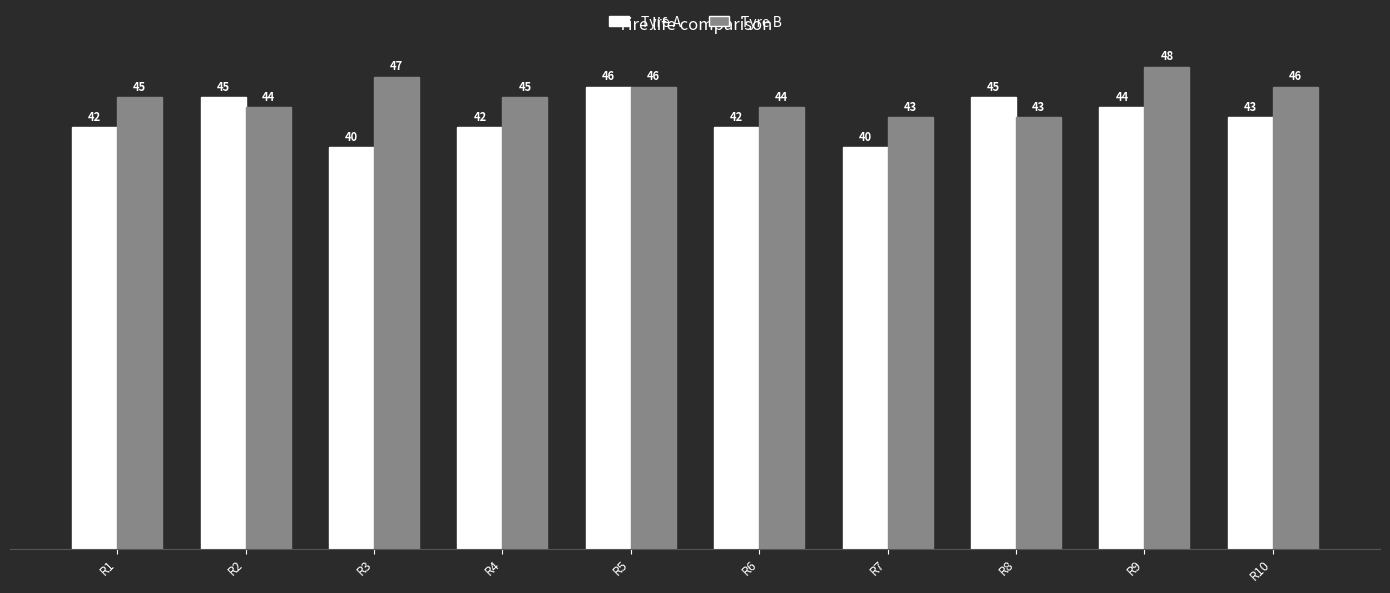

List the series in order of their peak value, lowest first.

Tyre A, Tyre B